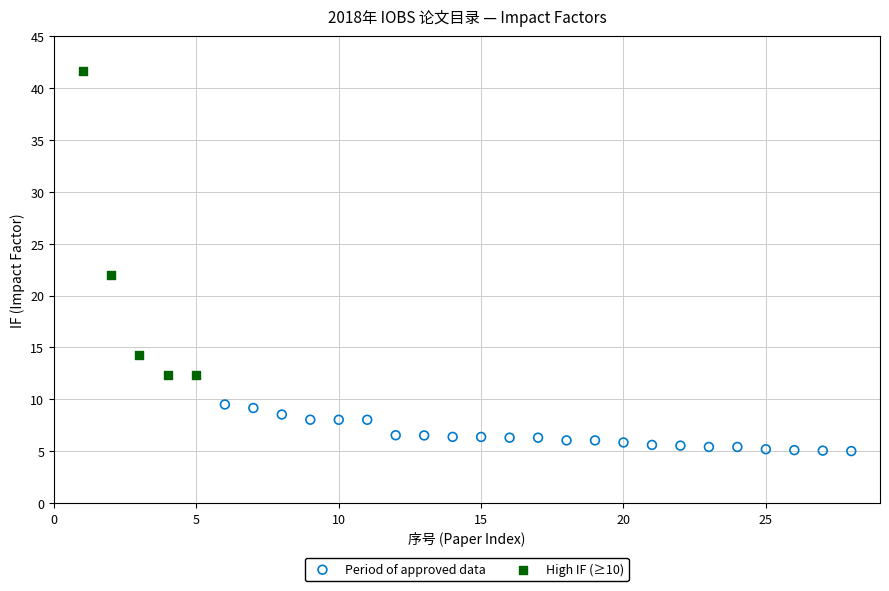

Which series has the widest spread of Y values?

High IF (≥10)